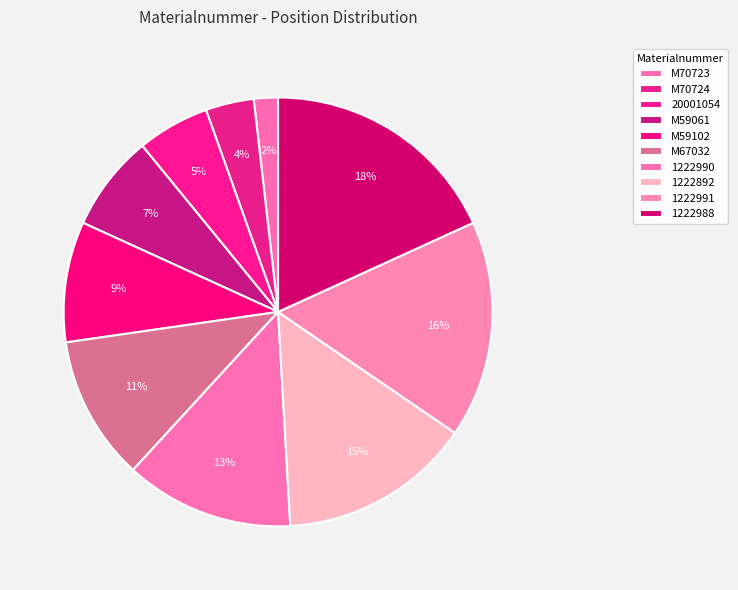

Count the number of slices in the pie.

10